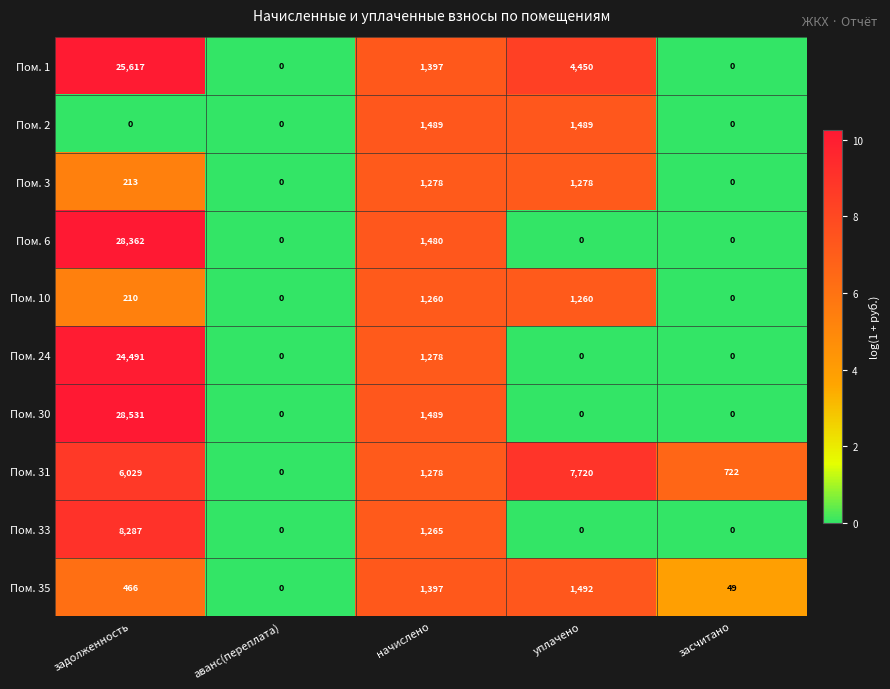

List the series in order of their peak value, lowest first.

Пом. 10, Пом. 3, Пом. 2, Пом. 35, Пом. 31, Пом. 33, Пом. 24, Пом. 1, Пом. 6, Пом. 30